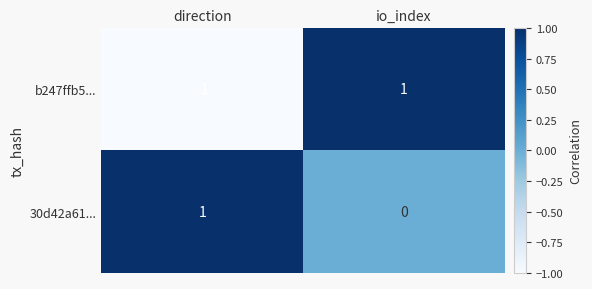

Rank the series by their average value, from highest to lowest.

30d42a61..., b247ffb5...